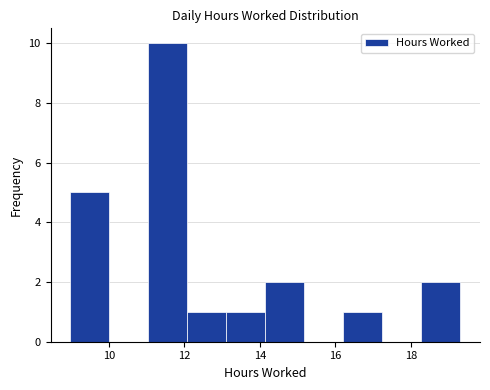

What is the height of the bar covering 9.0 to 10.0 on the x-axis? Neither the bar edges nor the heights are printed on the chart, so give them approximately, as read against the axes.

5